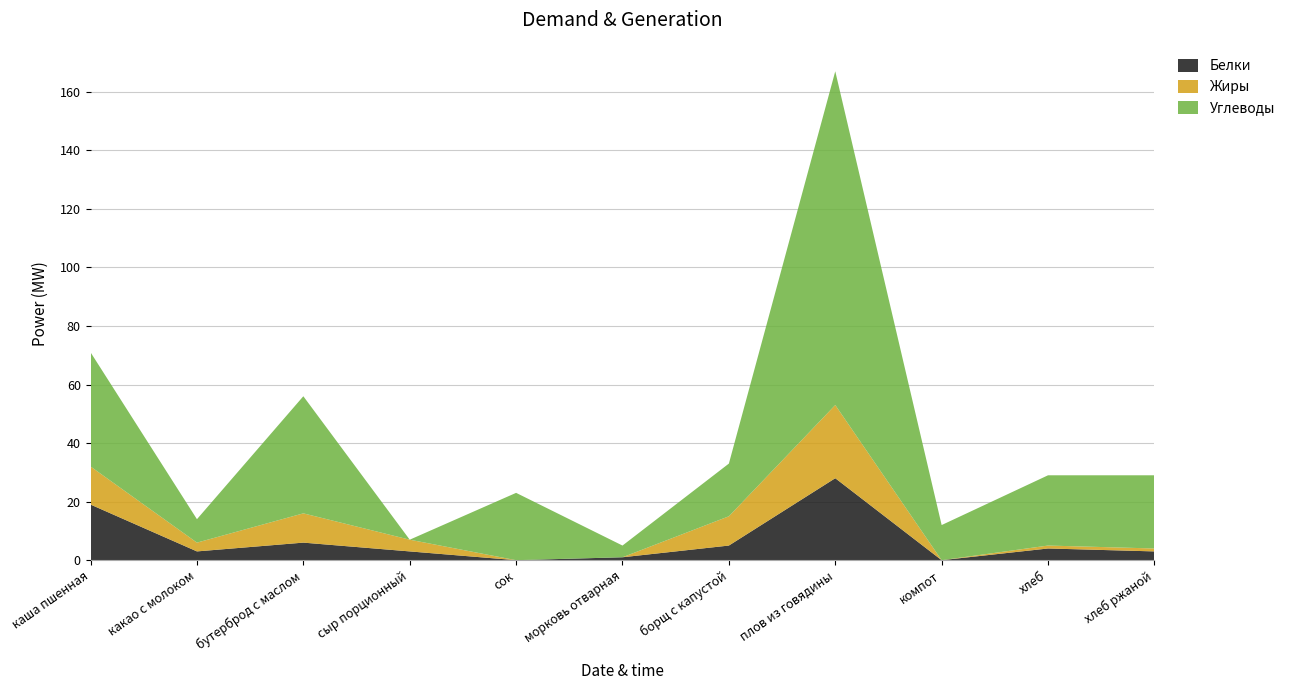

Reading left to right, extract all data points from this chart.

Белки: 19	3	6	3	0	1	5	28	0	4	3
Жиры: 13	3	10	4	0	0	10	25	0	1	1
Углеводы: 39	8	40	0	23	4	18	114	12	24	25